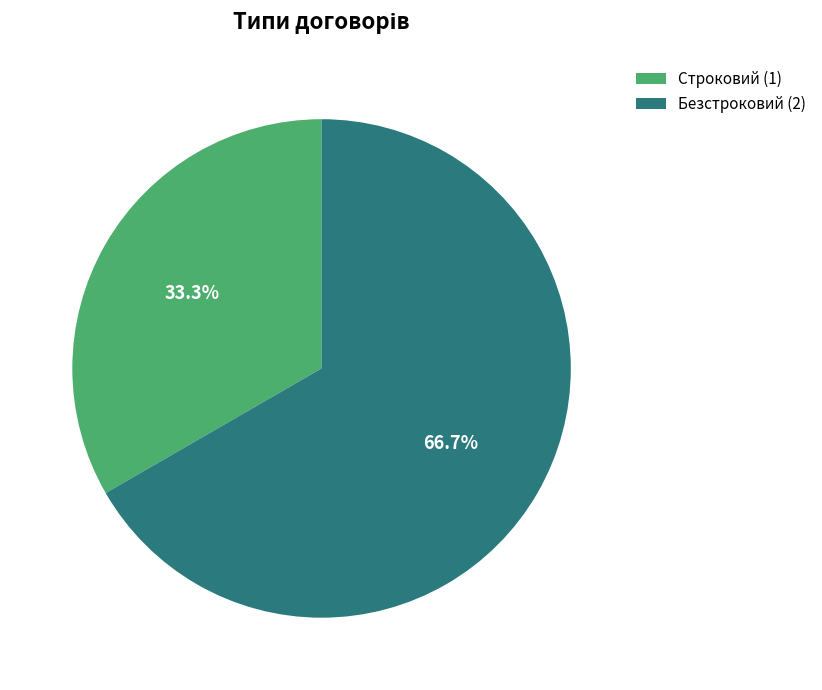

Combined, do Безстроковий and Строковий account for over 50%?

Yes